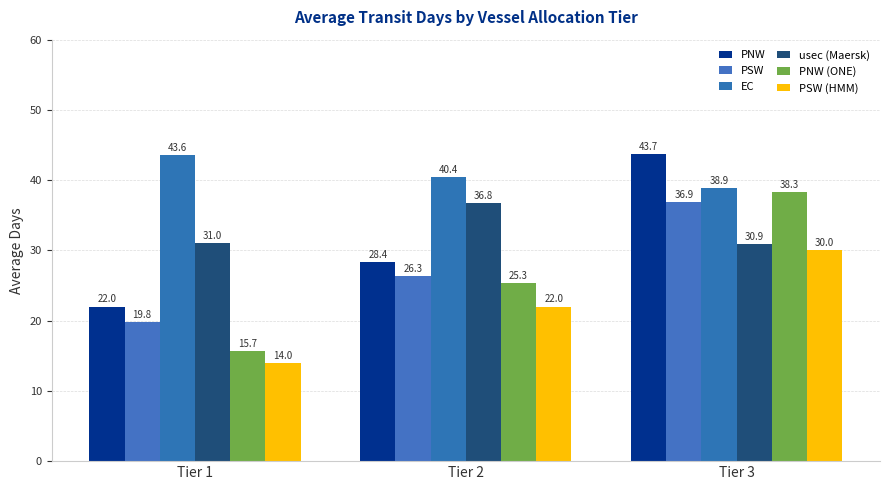

At which category is the sum across all series the highest?

Tier 3